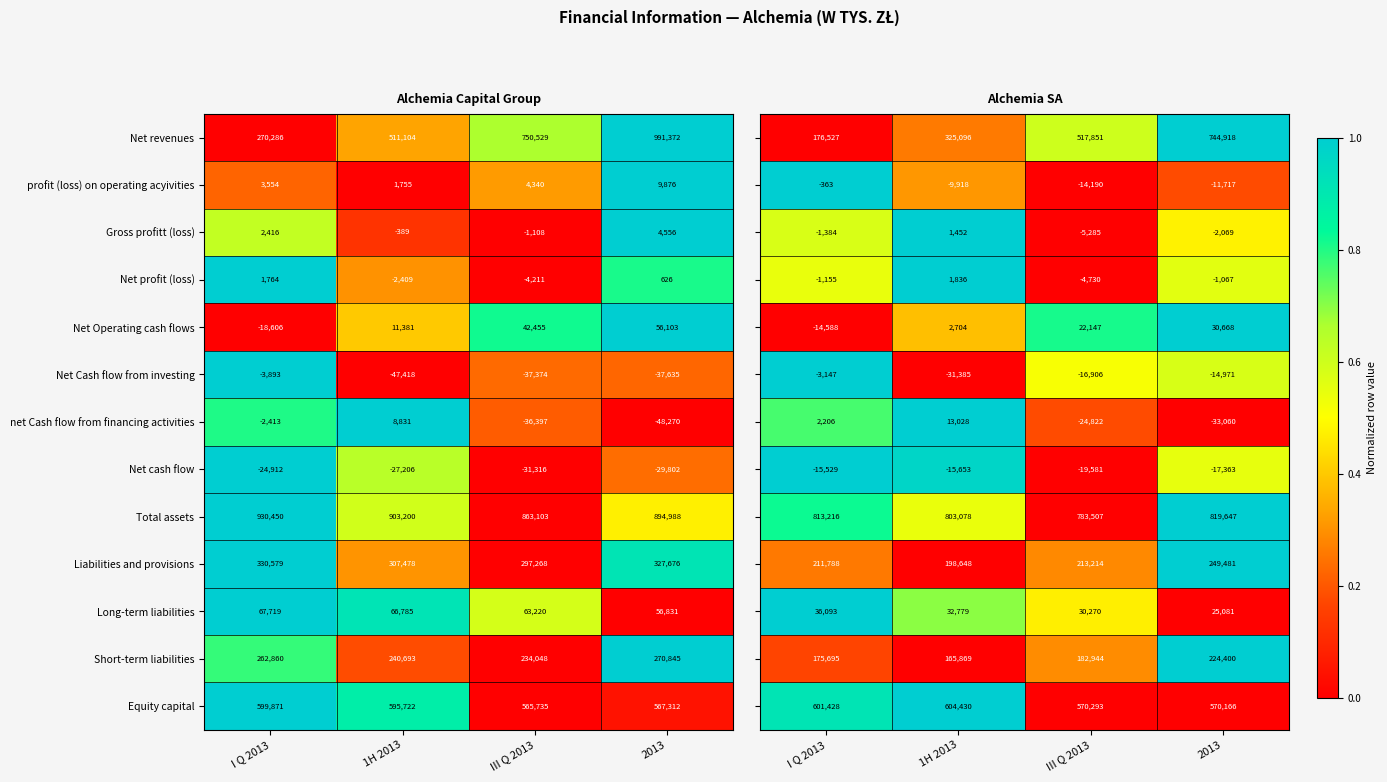

List the labels in order of Net Operating cash flows value, largest first.

2013, III Q 2013, 1H 2013, I Q 2013